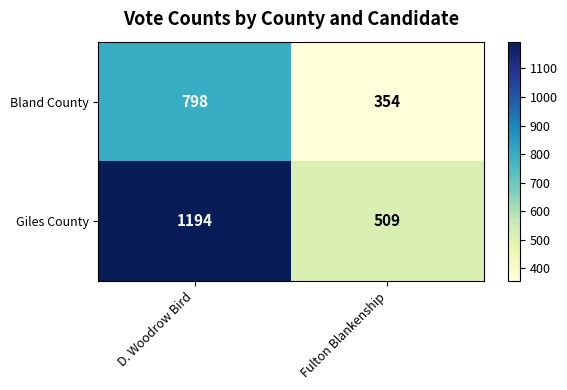

Which series has the largest total across all categories?

Giles County